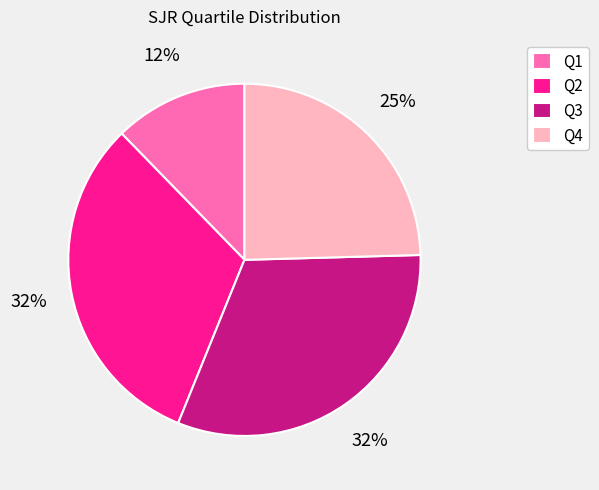

To the nearest percent, what is the combined percentage of Q2 and Q1?

44%